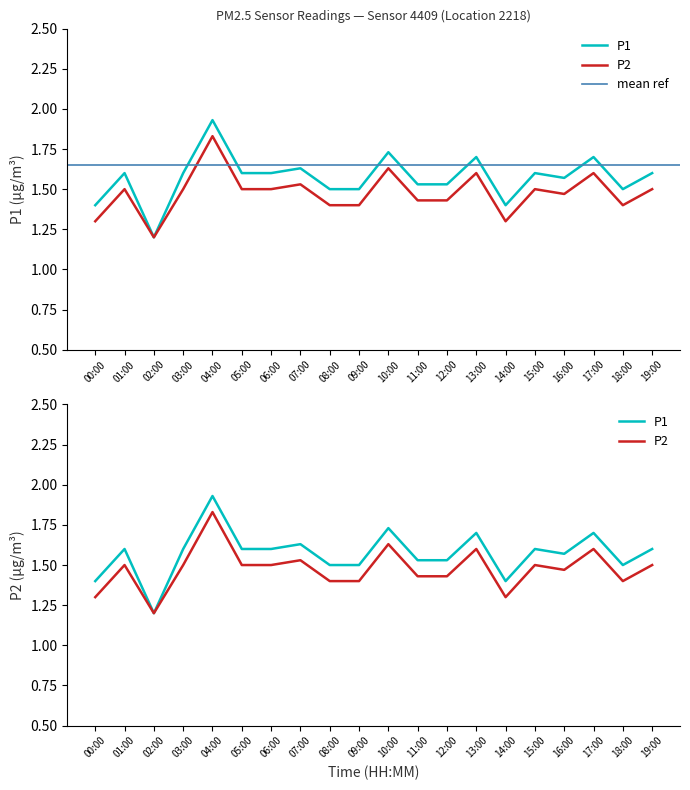

Which series has the largest total across all categories?

P1